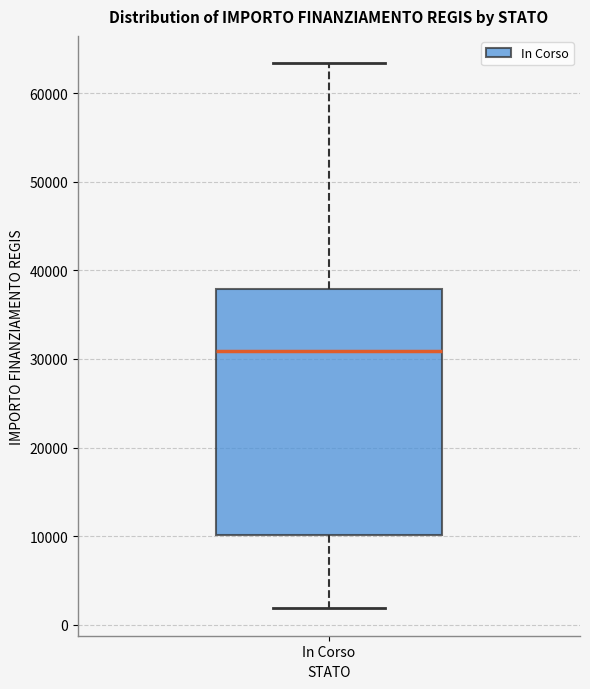

Where is the upper edge of the box for In Corso on the y-axis? The values are not printed on the chart, so give them approximately, as read against the axis.

38000